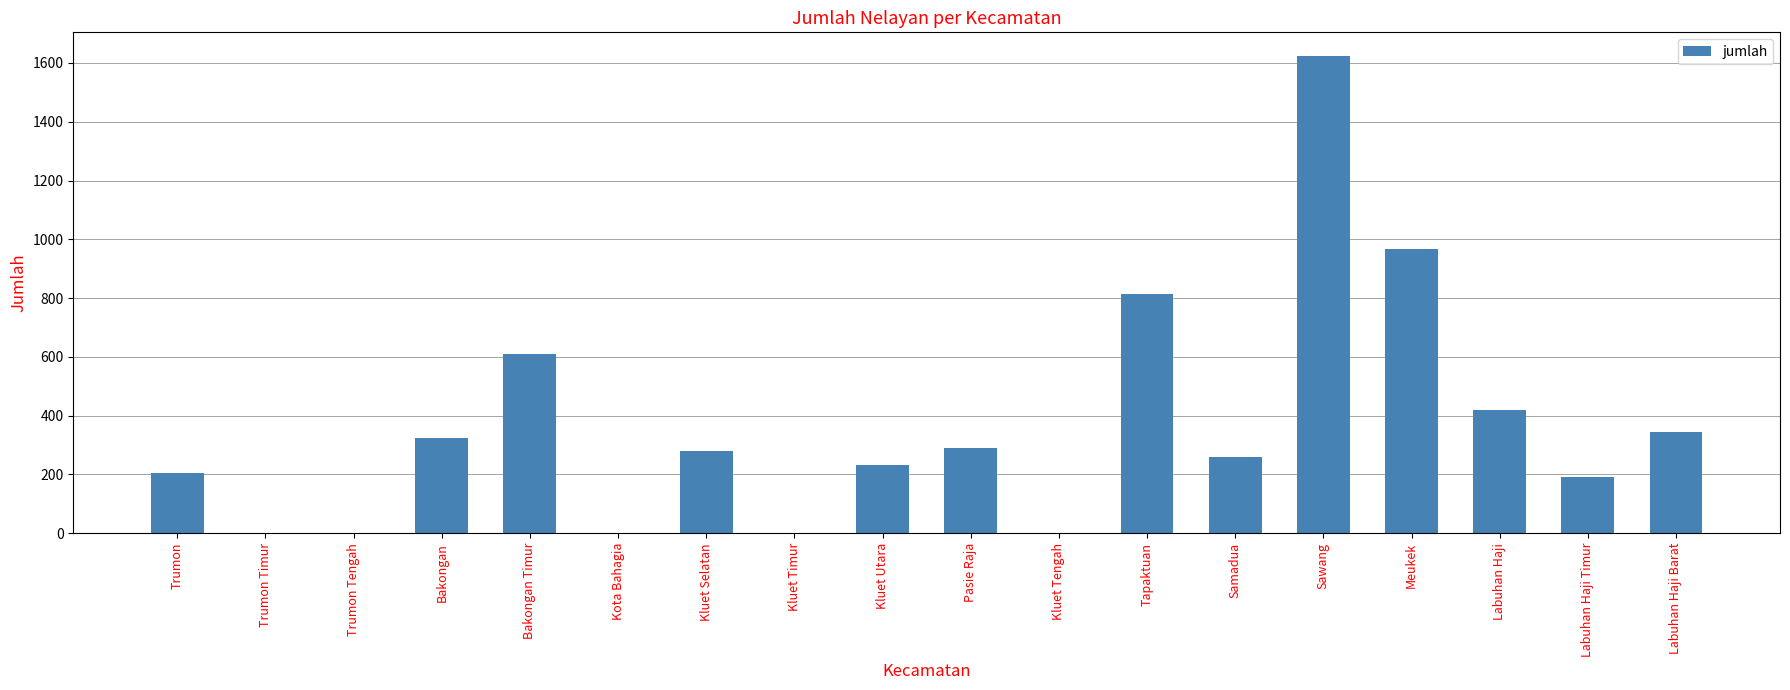

Reading left to right, what are all the values shown in this chart?

206	0	0	324	610	0	281	0	231	290	0	814	260	1623	967	418	192	345